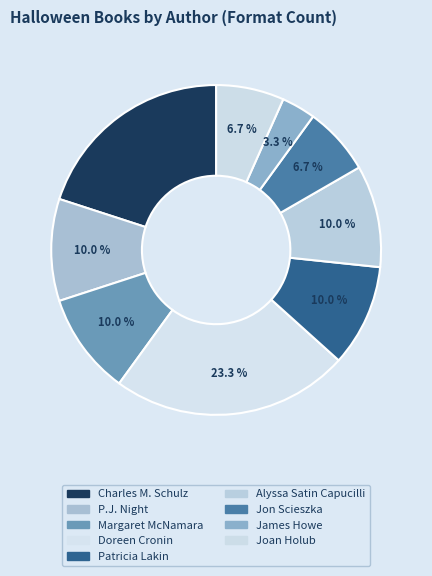

Is it true that Charles M. Schulz is 10% of the pie?

False